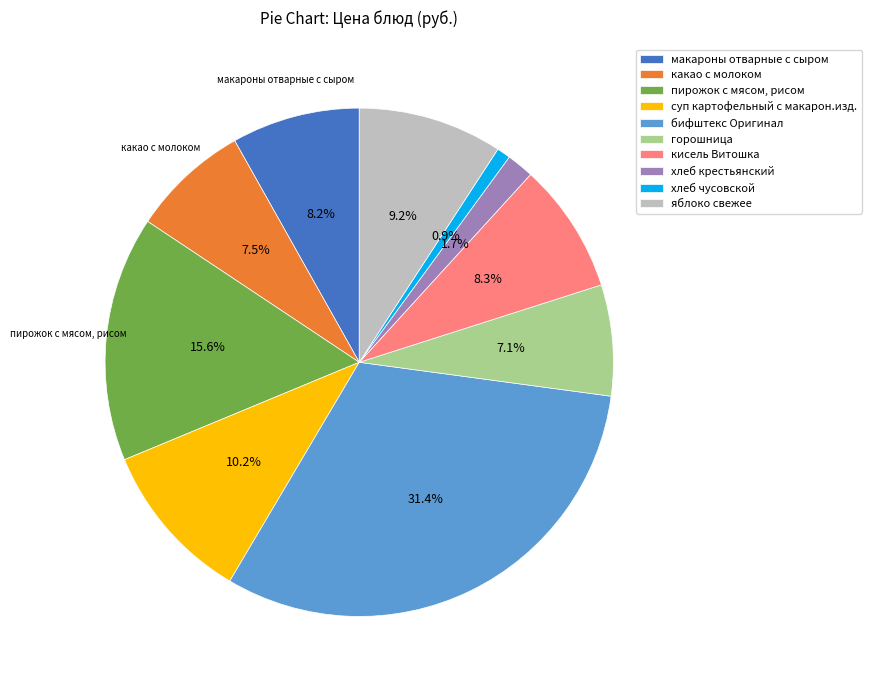

Rank the categories by value from lowest to highest.

хлеб чусовской, хлеб крестьянский, горошница, какао с молоком, макароны отварные с сыром, кисель Витошка, яблоко свежее, суп картофельный с макарон.изд., пирожок с мясом, рисом, бифштекс Оригинал